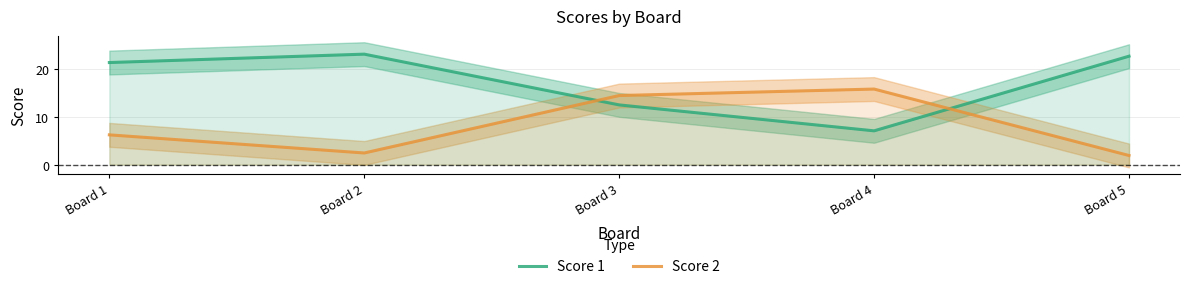

True or false: Score 1 has a value of 33.5 at Board 1.

False